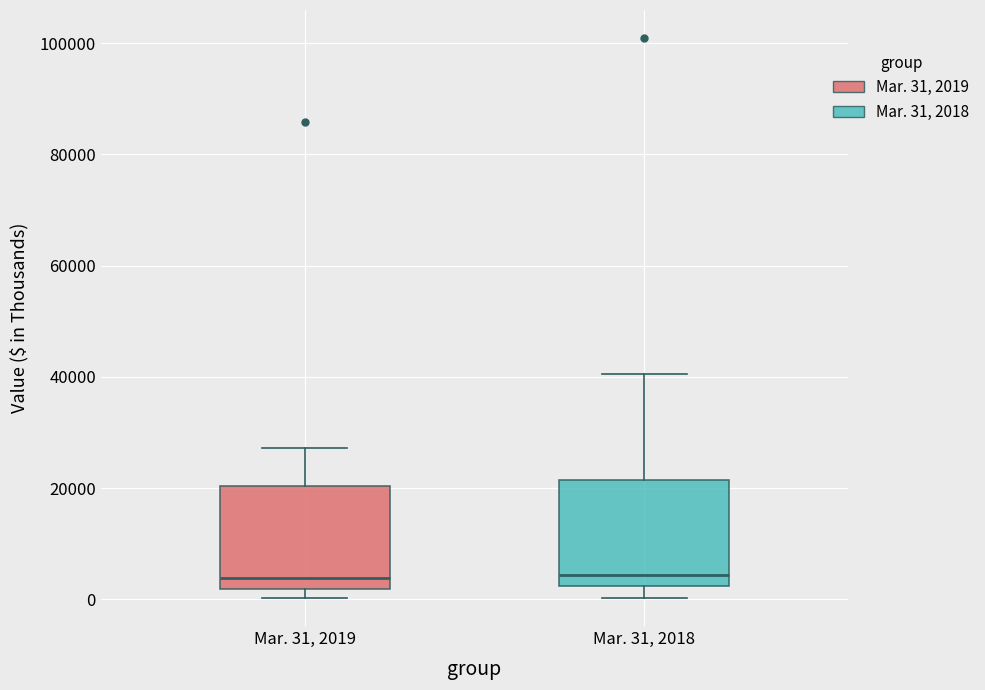

Reading left to right, read every box against the y-axis: the position of its median line, the range the box covers, and the ends of its whiskers. The values are not printed on the chart, so give them approximately, as read against the axis.

Mar. 31, 2019: median 4000, box 2000 to 20000, whiskers 0 to 28000
Mar. 31, 2018: median 4000, box 2000 to 22000, whiskers 0 to 40000